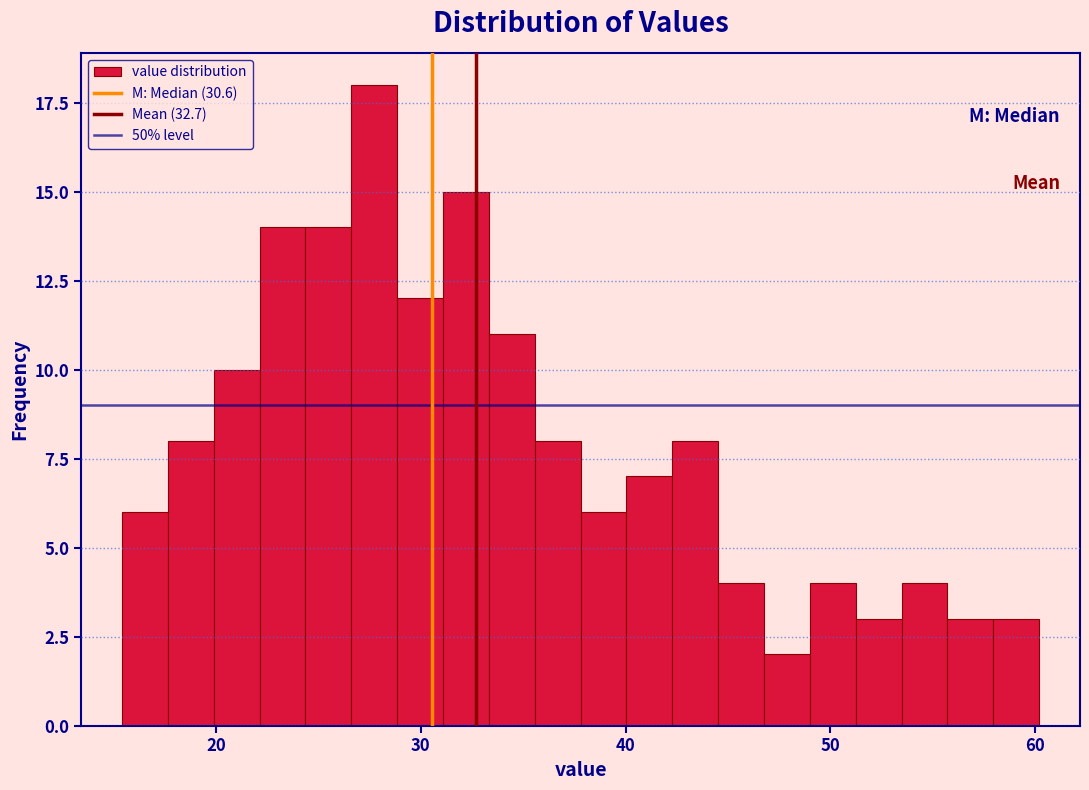

Read against the x-axis, roughly where is the centre of the tallest bar?

28